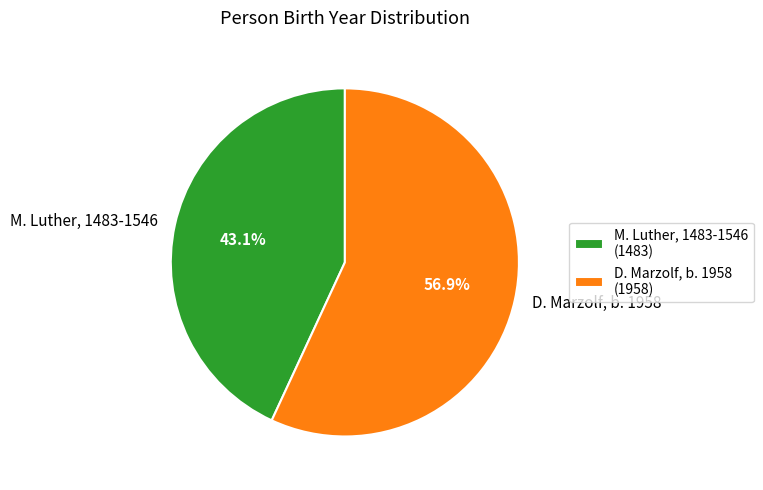

Is there any slice that represents more than half of the pie?

Yes